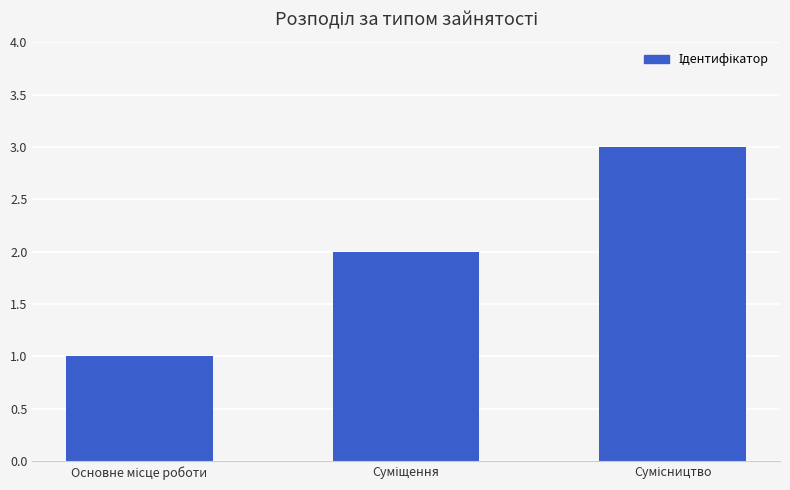

What is the maximum value shown in the chart?

3